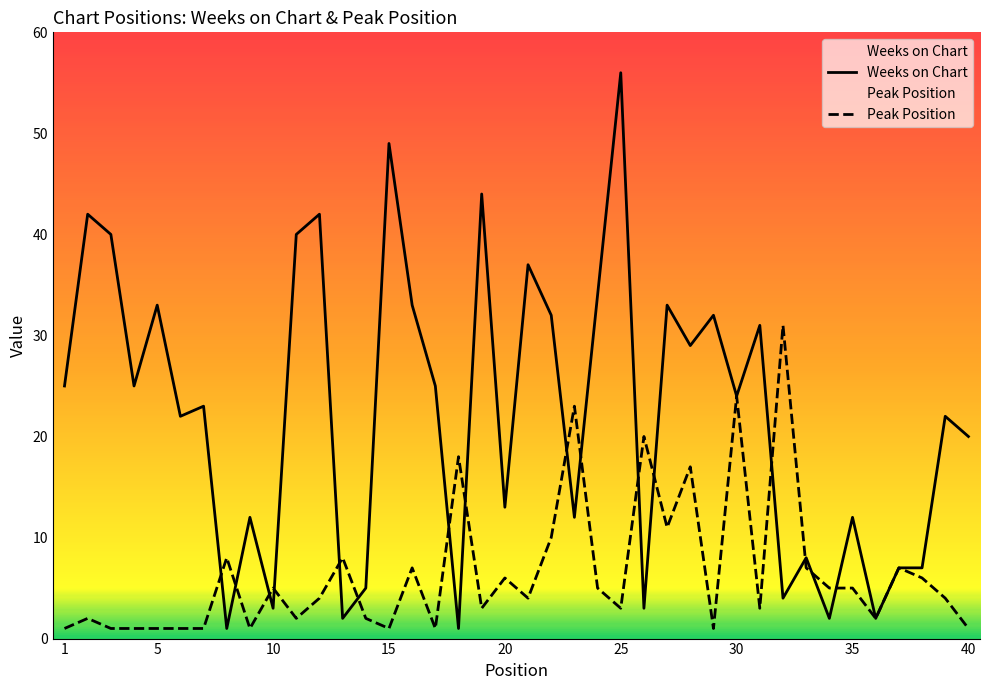

How many values in the Peak Position series exceed 4?

19